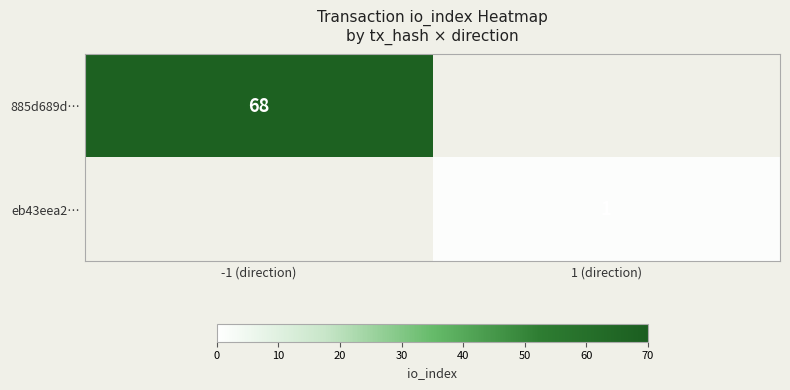

The 885d689d… series shows 68 at -1 (direction). True or false?

True